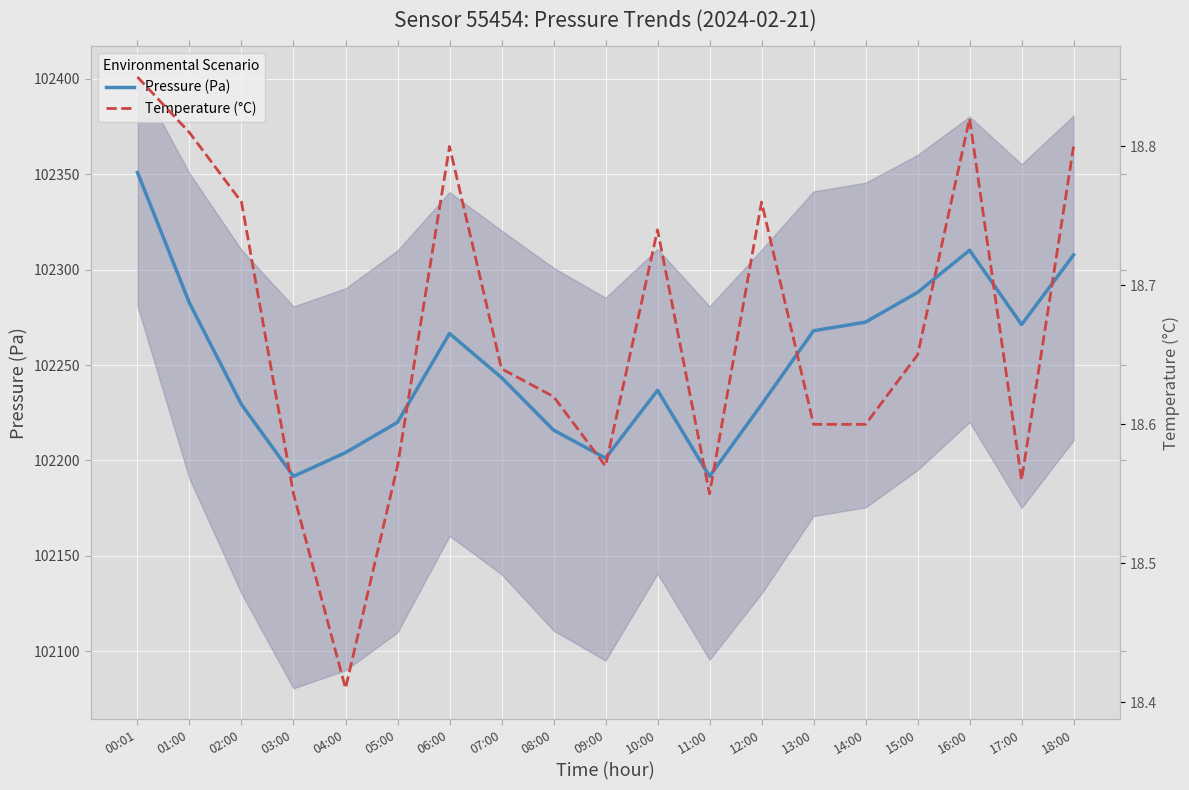

Is the value of Pressure (Pa) at 17:00 greater than the value of Temperature (°C) at 09:00?

Yes